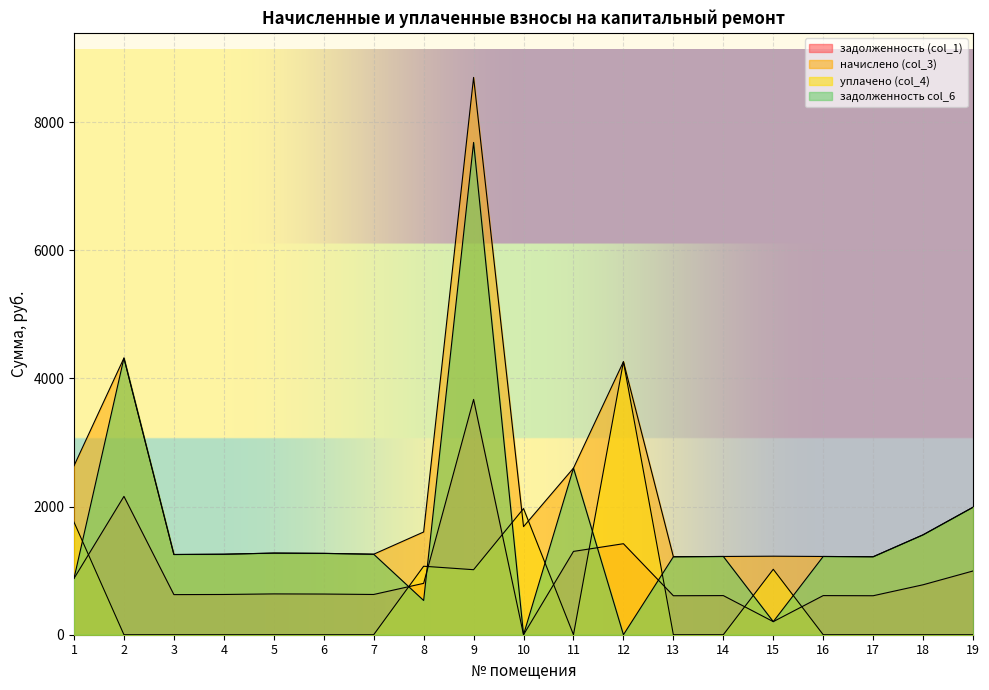

Which series has the largest range (max minus min)?

задолженность col_6